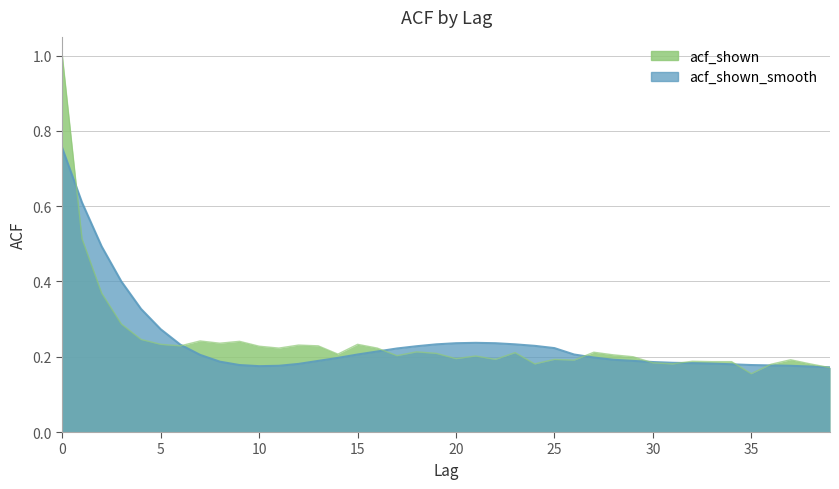

What is the sum of the acf_shown values at 21 and 17?

0.4